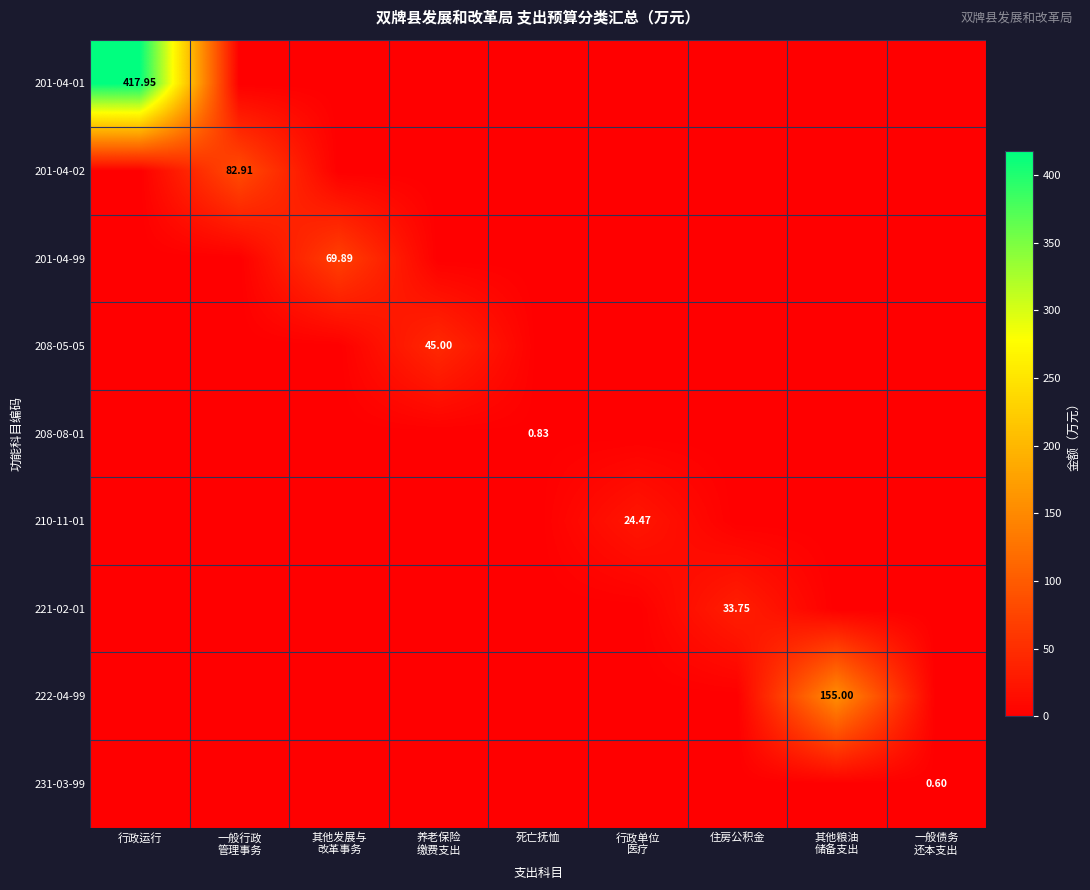

What is the total value across all series at 其他粮油
储备支出?

155.0